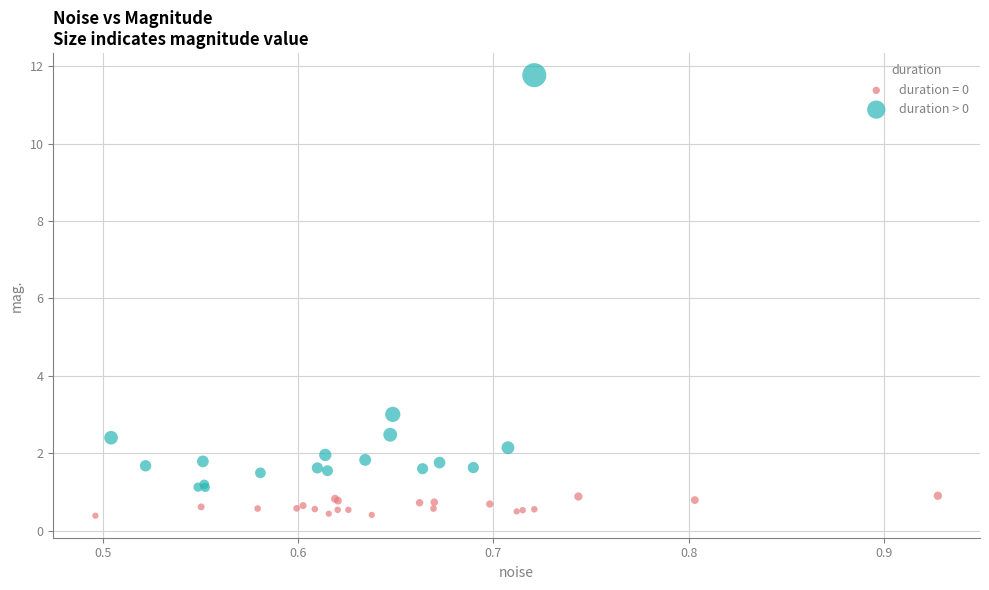

Which series reaches the maximum Y coordinate?

duration > 0